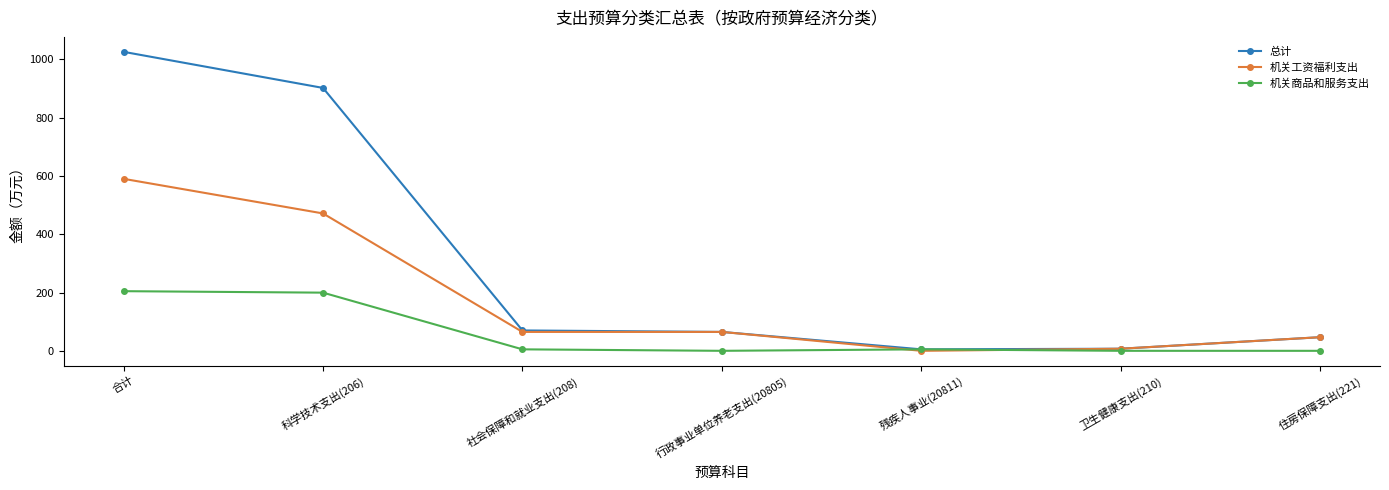

What is the label of the 4th point from the left?

行政事业单位养老支出(20805)